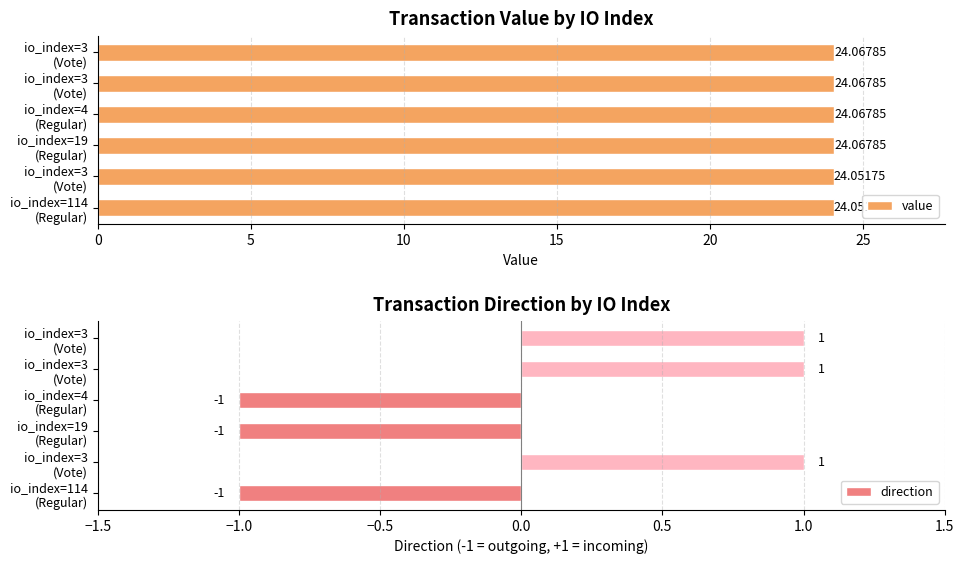

Is the value of direction at io_index=4 (Regular) greater than the value of value at io_index=3 (Vote)?

No